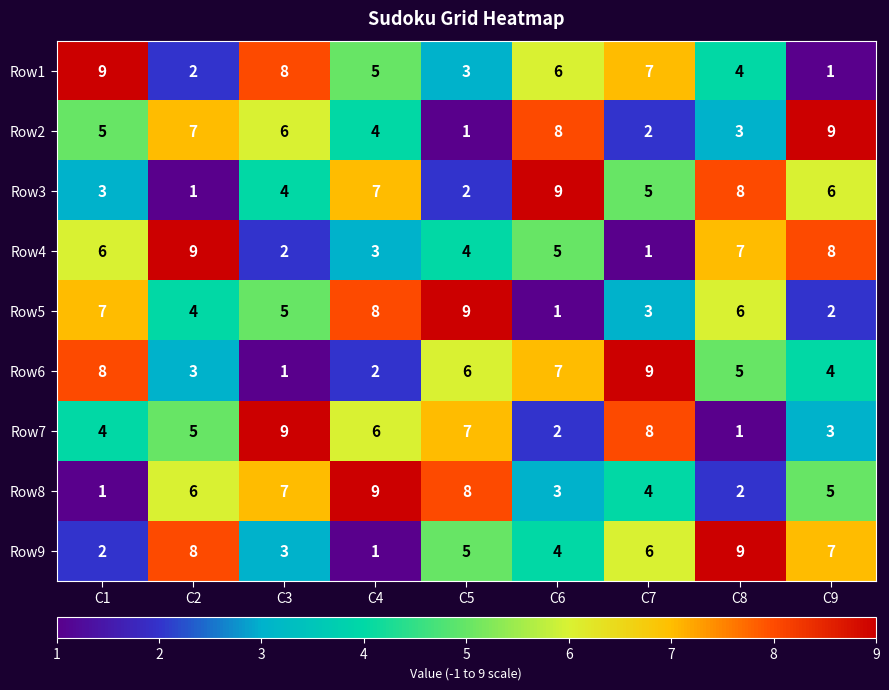

Is the value of Row3 at C6 greater than the value of Row6 at C4?

Yes